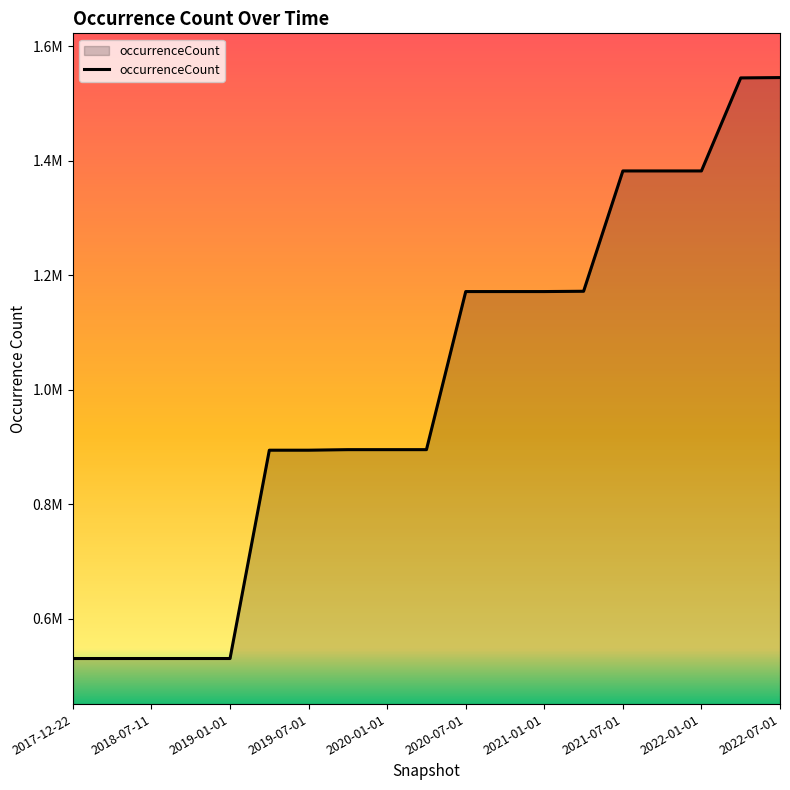

What is the smallest value displayed?

530695